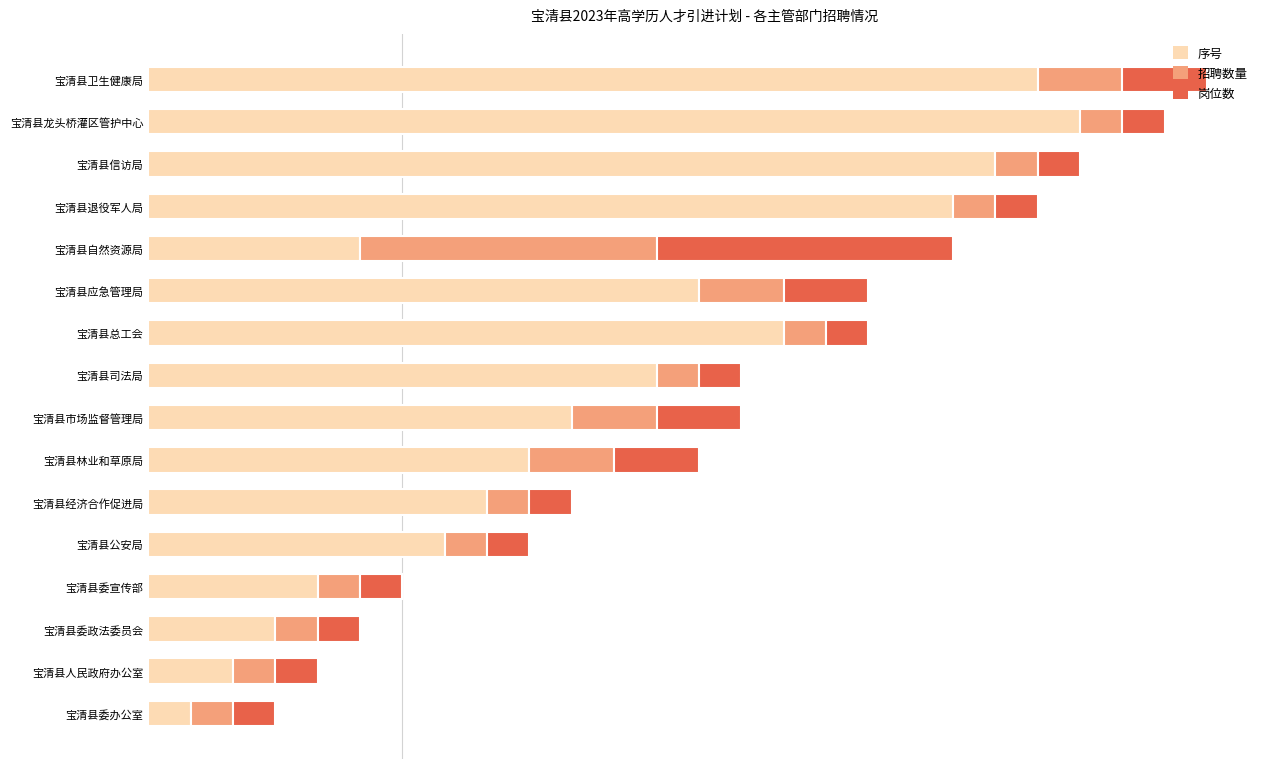

At how many categories does at least one series exceed 7?

10